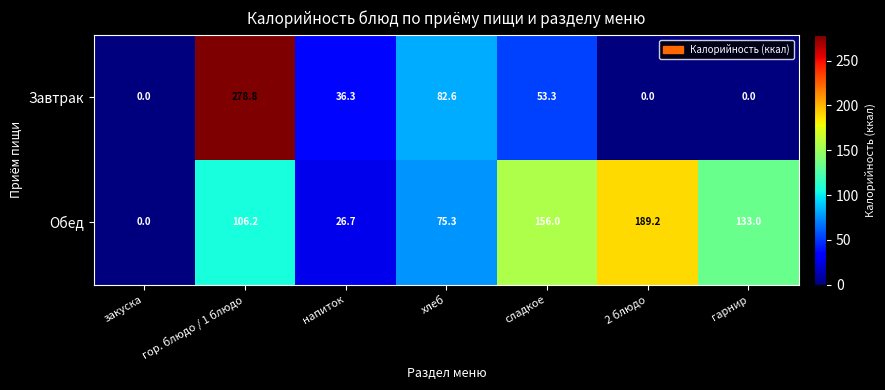

Which series has the widest spread of values?

Завтрак